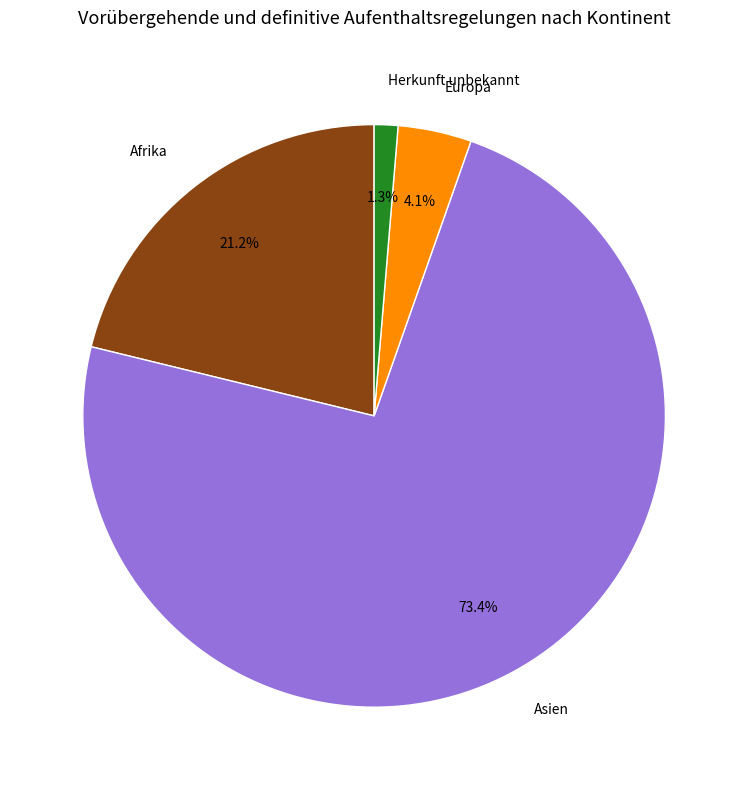

To the nearest percent, what percentage of the pie is Herkunft unbekannt?

1%